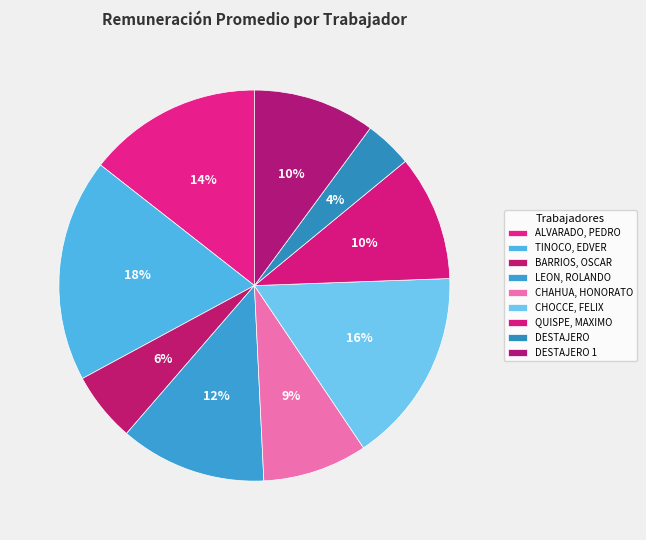

To the nearest percent, what is the difference between the TINOCO, EDVER and LEON, ROLANDO slice percentages?

6%